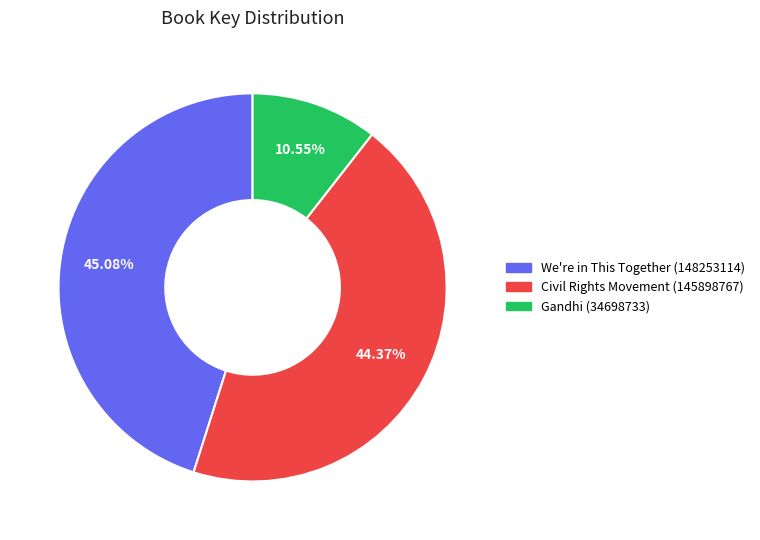

What is the smallest slice in the pie chart?

Gandhi (34698733)